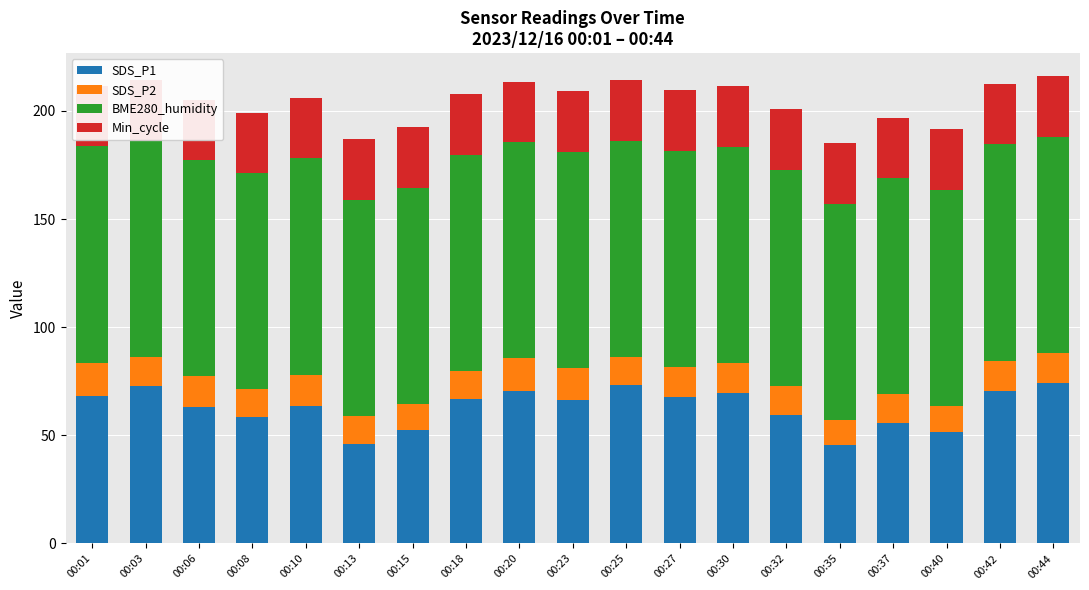

Reading left to right, list all the values displayed in this chart.

SDS_P1: 68.2	73.0	63.3	58.6	63.6	46.1	52.7	67.0	70.5	66.4	73.3	67.6	69.8	59.5	45.3	55.9	51.4	70.4	74.4
SDS_P2: 15.4	13.2	14.0	12.6	14.5	12.7	11.6	12.7	15.1	14.7	12.8	14.0	13.6	13.3	11.8	13.0	12.3	14.1	13.5
BME280_humidity: 100.0	100.0	100.0	100.0	100.0	100.0	100.0	100.0	100.0	100.0	100.0	100.0	100.0	100.0	100.0	100.0	100.0	100.0	100.0
Min_cycle: 28.0	28.0	28.0	28.0	28.0	28.0	28.0	28.0	28.0	28.0	28.0	28.0	28.0	28.0	28.0	28.0	28.0	28.0	28.0